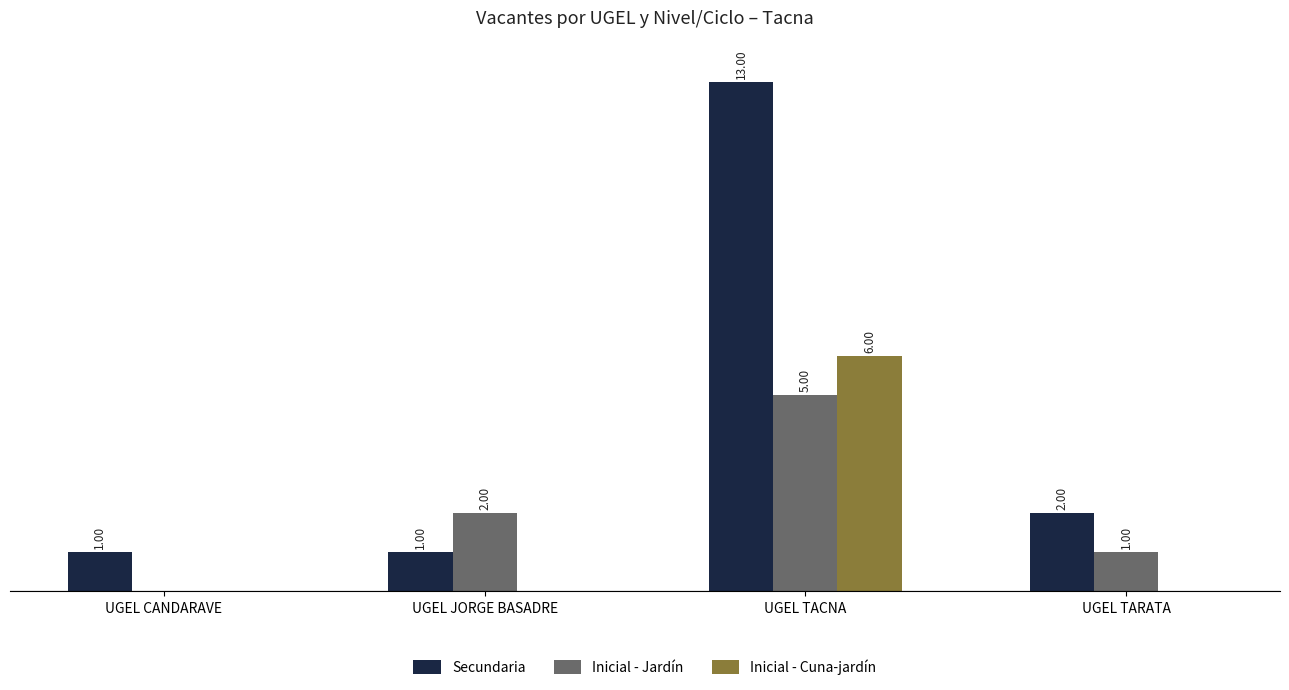

Where is Inicial - Jardín nearest to the value 2?

UGEL JORGE BASADRE